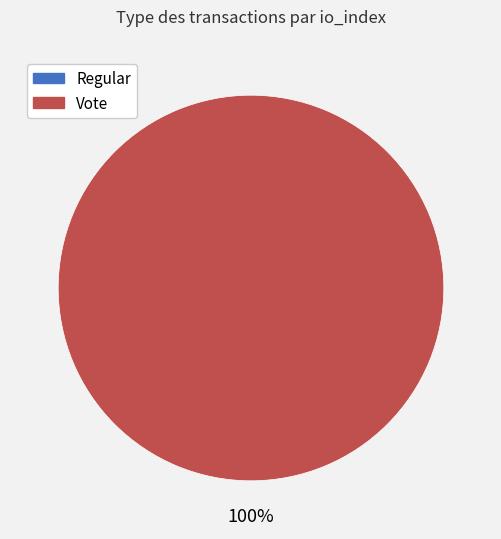

Which slice is the smallest?

Regular